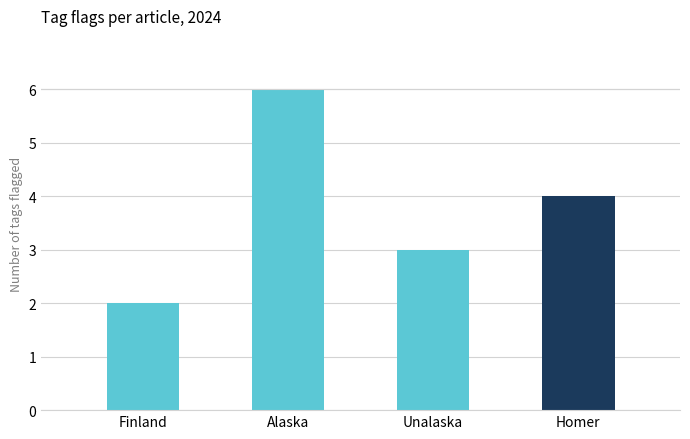

Read the value at Finland.

2